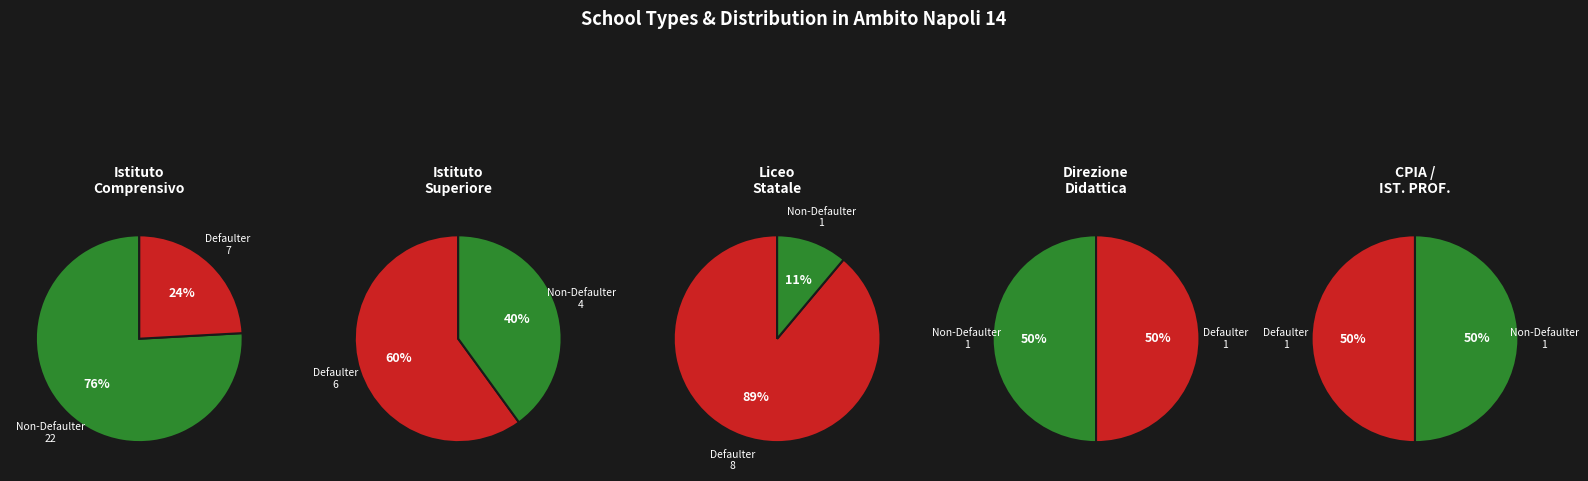

Does ISTITUTO COMPRENSIVO account for over 50% of the chart?

Yes